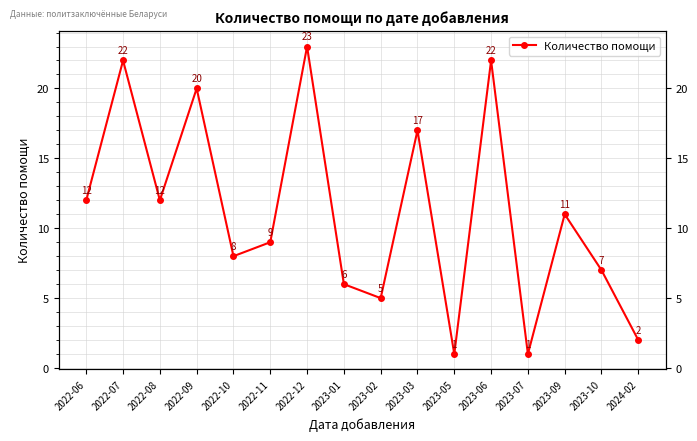

The value at 2024-02 is 1. True or false?

False